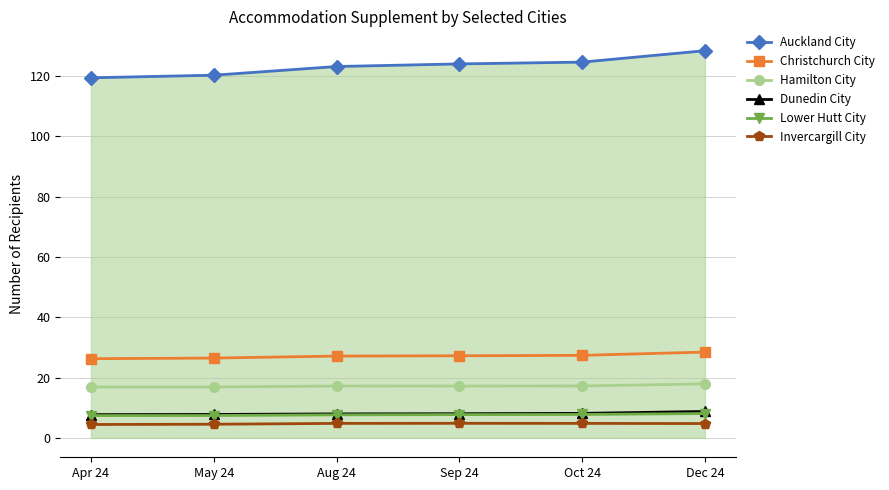

Which series has the widest spread of values?

Auckland City